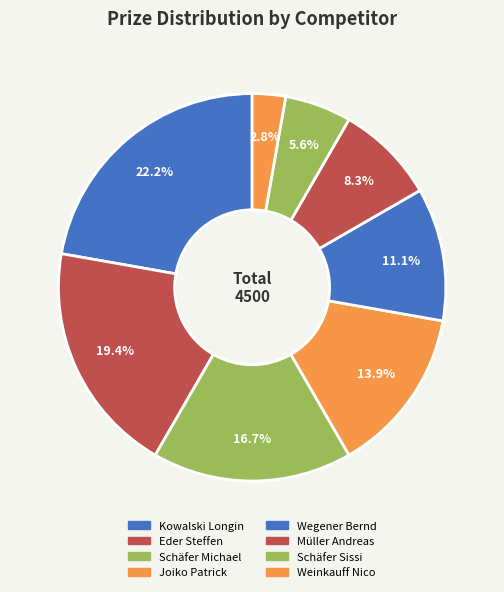

How many segments does this pie chart have?

8